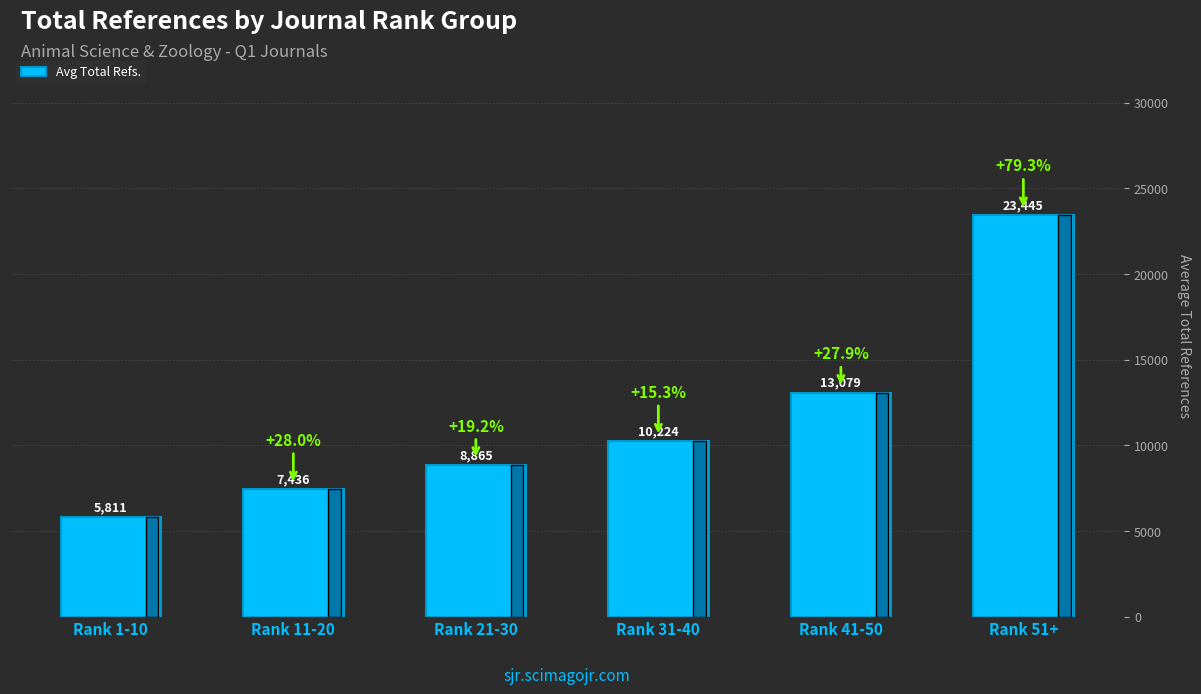

What is the change in value from Rank 11-20 to Rank 41-50?

+5643